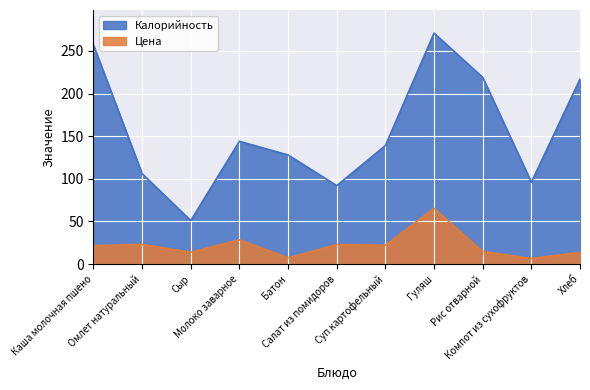

Which category has the lowest value in the Цена series?

Компот из сухофруктов